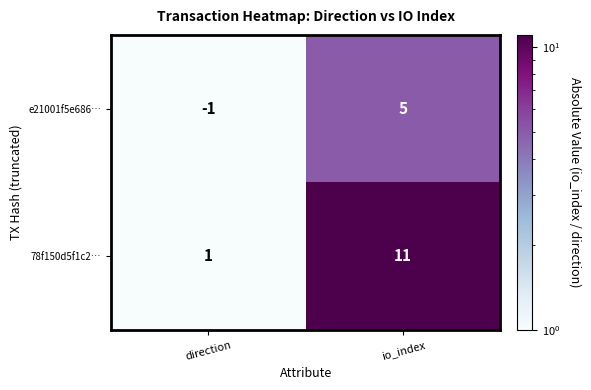

At which category is the sum across all series the highest?

io_index